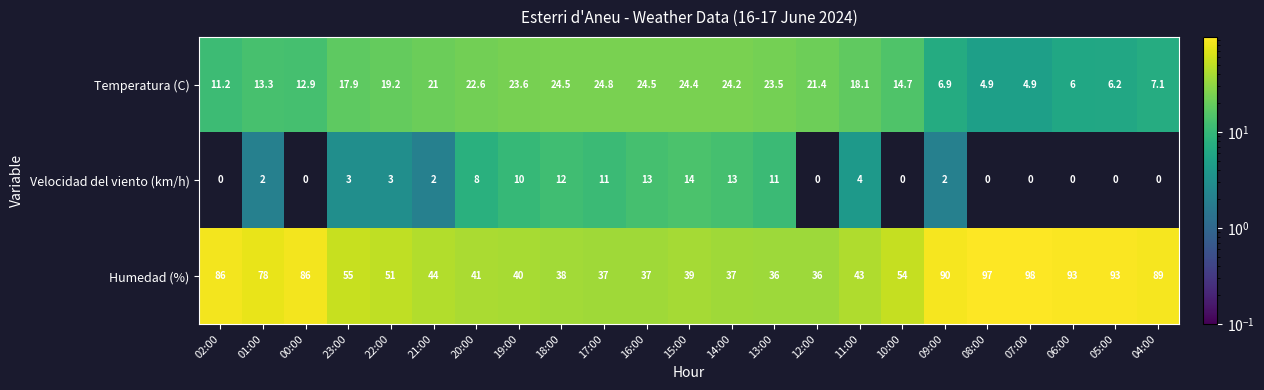

Which series changed the most between 17:00 and 14:00?

Velocidad del viento (km/h)